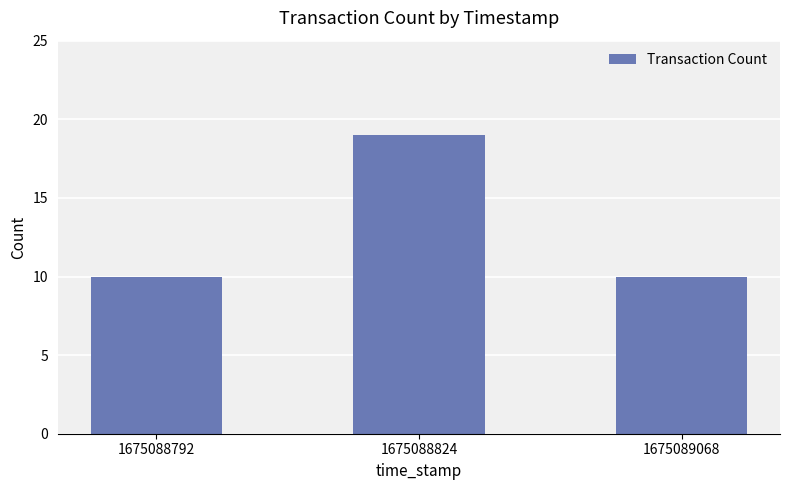

Between 1675088824 and 1675088792, which is larger?

1675088824